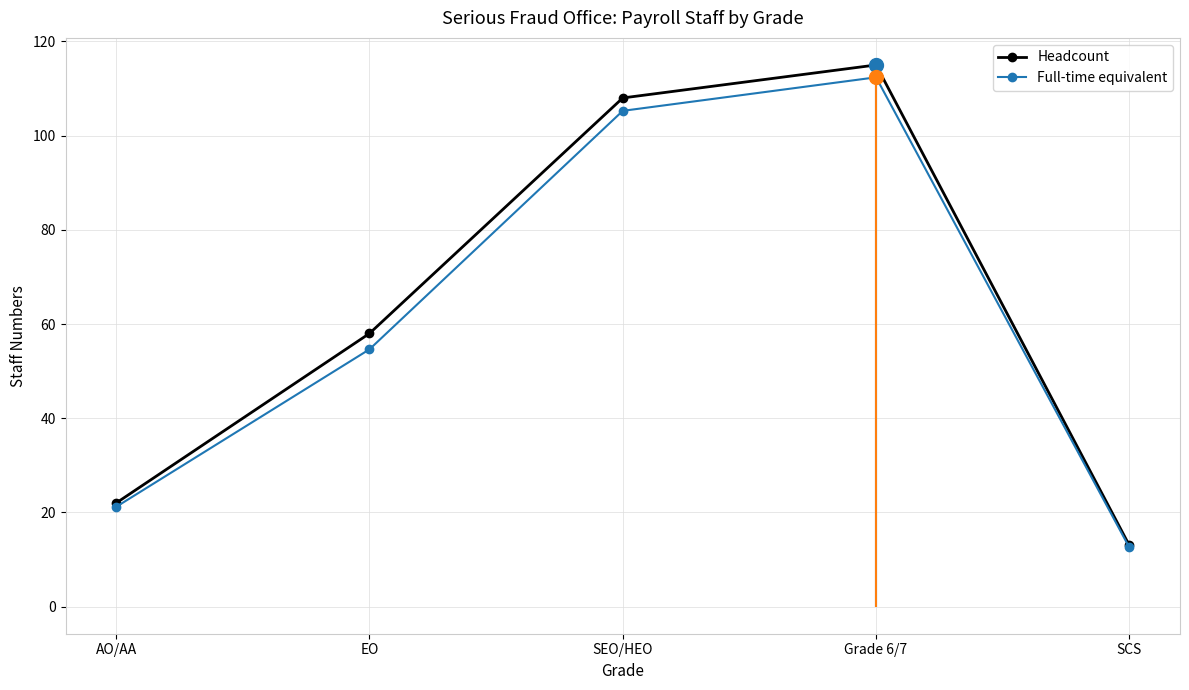

Which category has the highest value across all series?

Grade 6/7